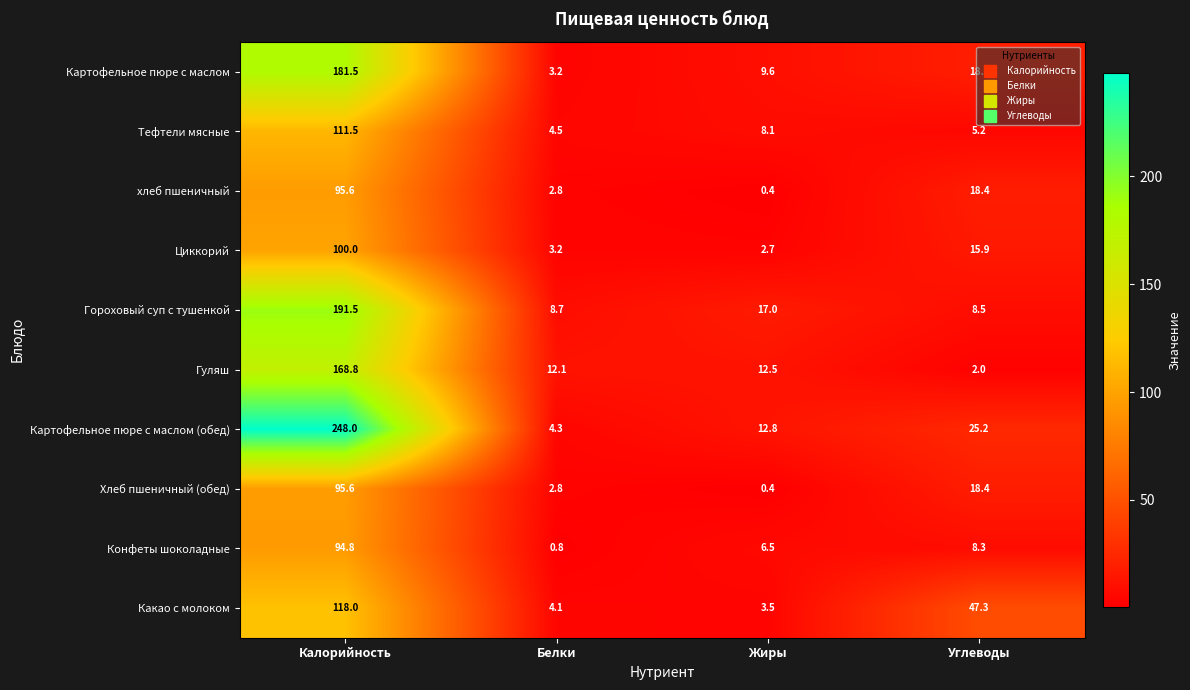

True or false: хлеб пшеничный has a value of 95.6 at Калорийность.

True